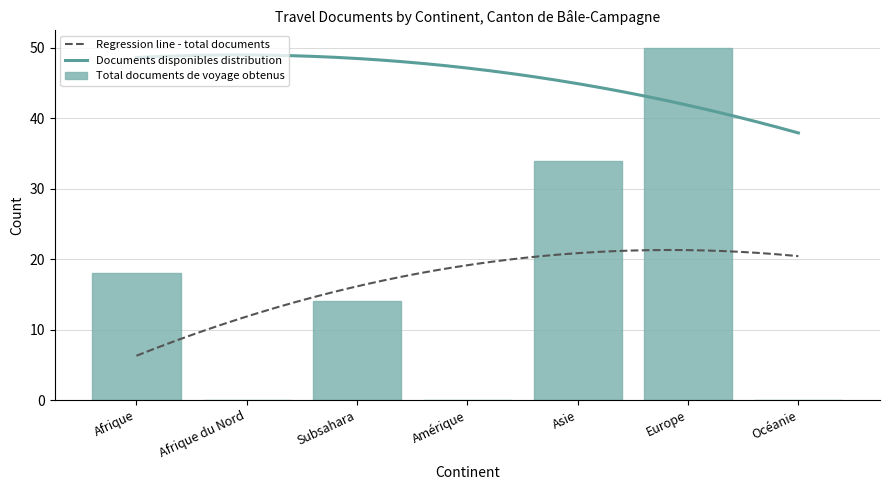

At which label is Total documents de voyage obtenus closest to 25?

Afrique